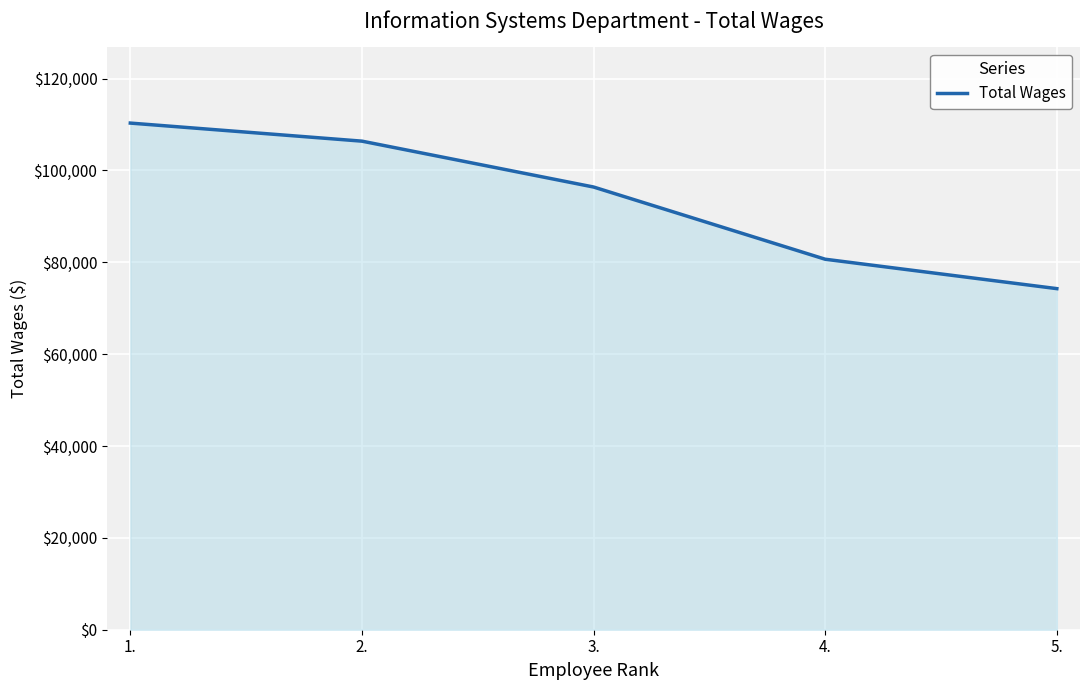

Which category has the highest value across all series?

1.